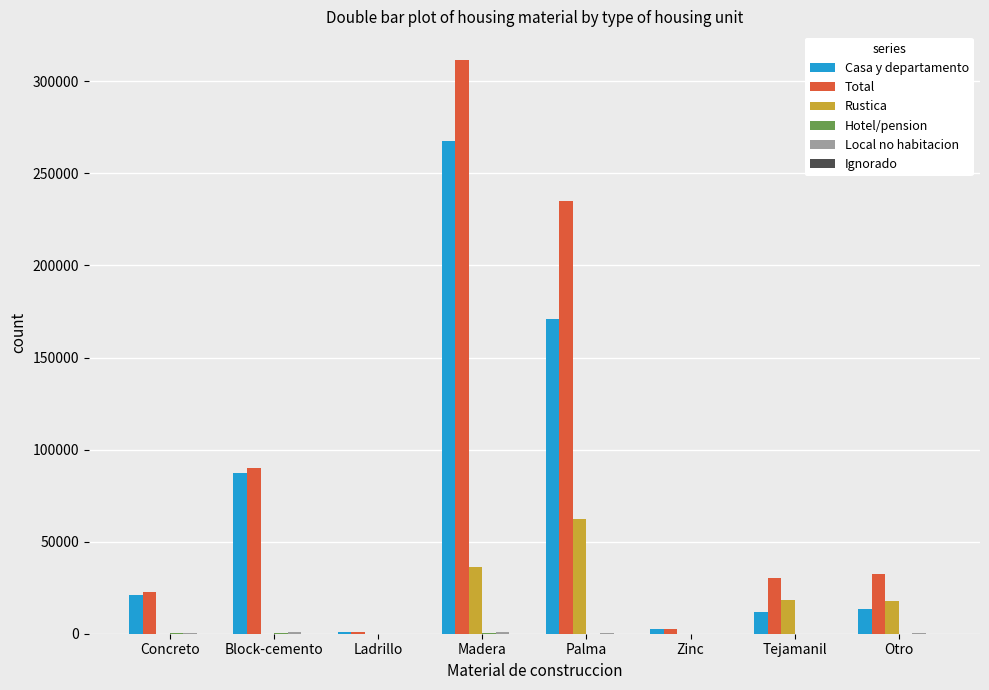

What is the difference between the Casa y departamento values at Zinc and Ladrillo?

1811